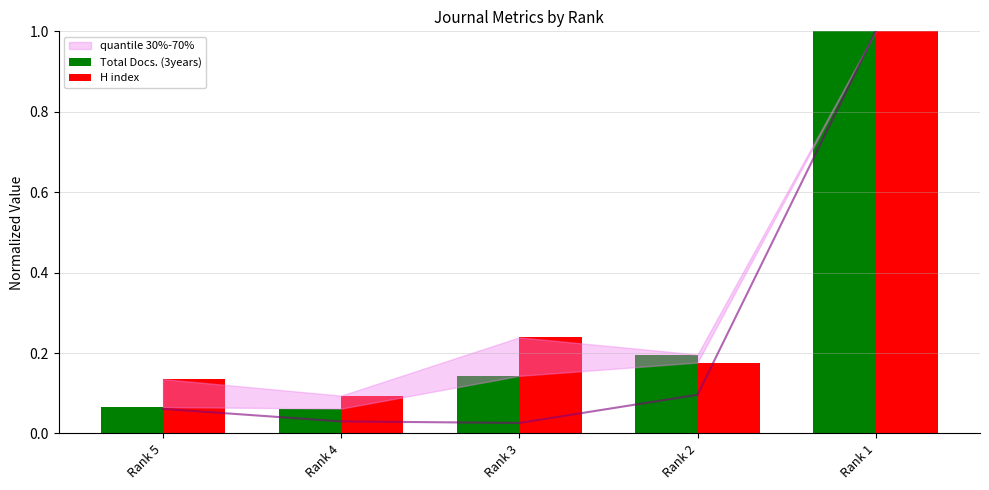

Which has a higher value, Rank 2 or Rank 4?

Rank 2